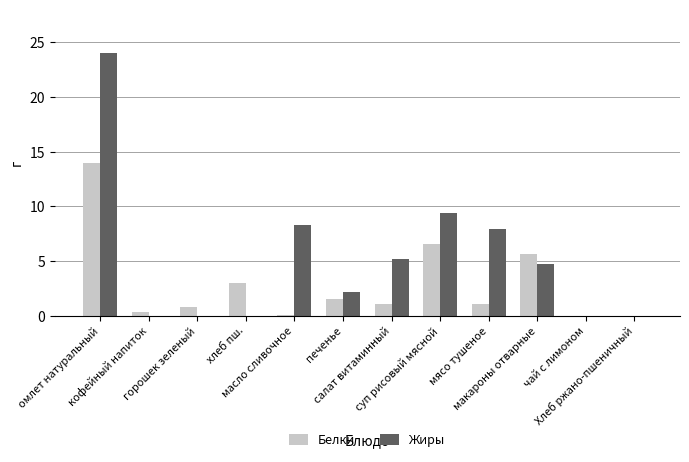

What are all the series names shown in the legend?

Белки, Жиры